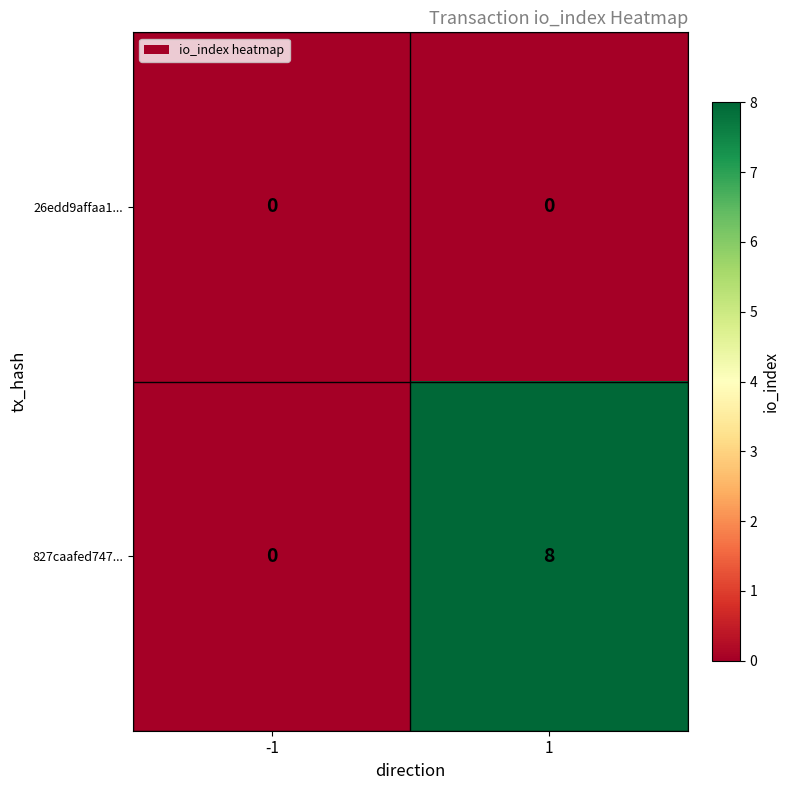

Is it true that 827caafed747... equals 5 at -1?

False